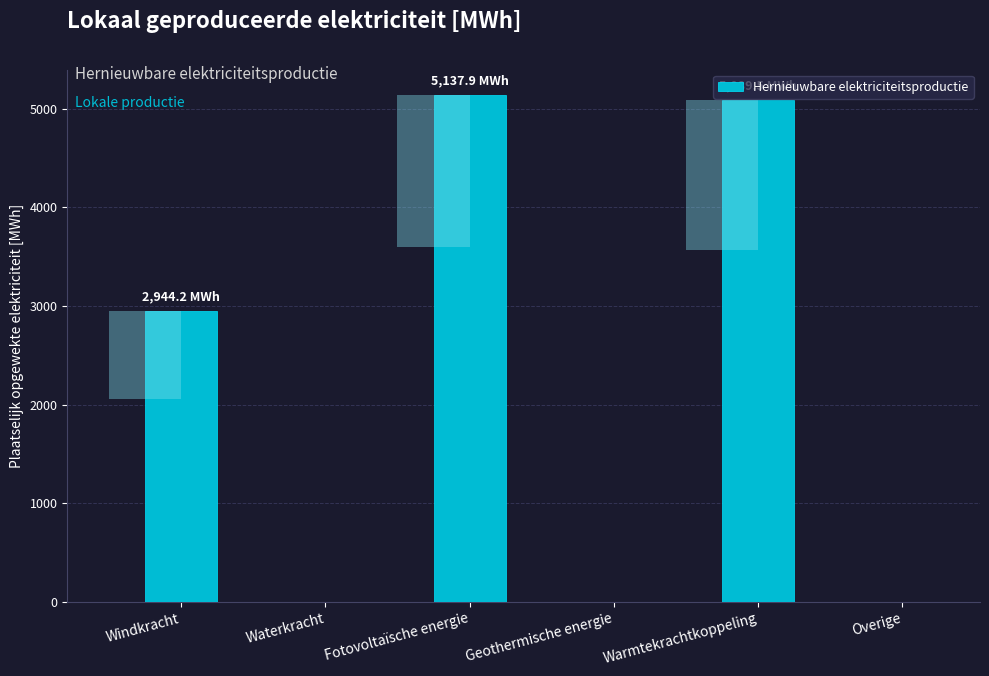

What is the sum of the values at Warmtekrachtkoppeling and Fotovoltaïsche energie?

10227.4